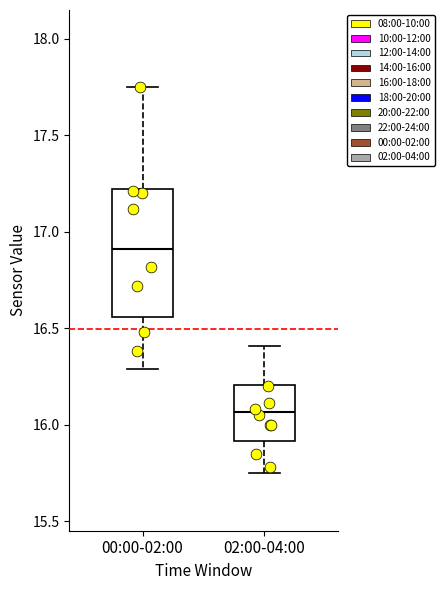

Reading left to right, transcribe this box plot: for each box, give where its median line is, the range the box spans, and where its two whiskers end, as read against the y-axis. The values are not printed on the chart, so give them approximately, as read against the axis.

00:00-02:00: median 16.90, box 16.55 to 17.20, whiskers 16.30 to 17.75
02:00-04:00: median 16.05, box 15.90 to 16.20, whiskers 15.75 to 16.40